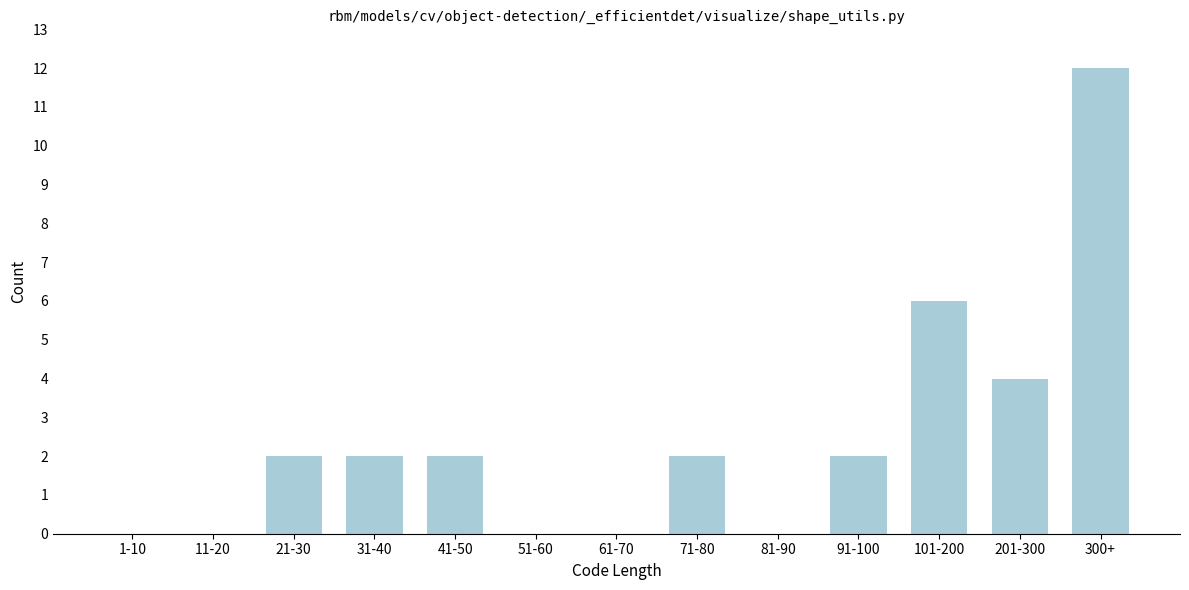

Reading right to left, what are all the values shown in this chart?

300+=12	201-300=4	101-200=6	91-100=2	81-90=0	71-80=2	61-70=0	51-60=0	41-50=2	31-40=2	21-30=2	11-20=0	1-10=0